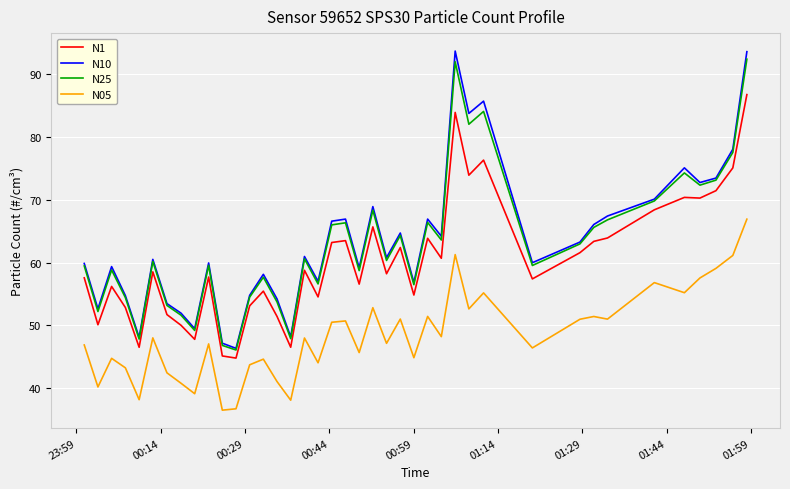

At how many categories does at least one series exceed 74?

6